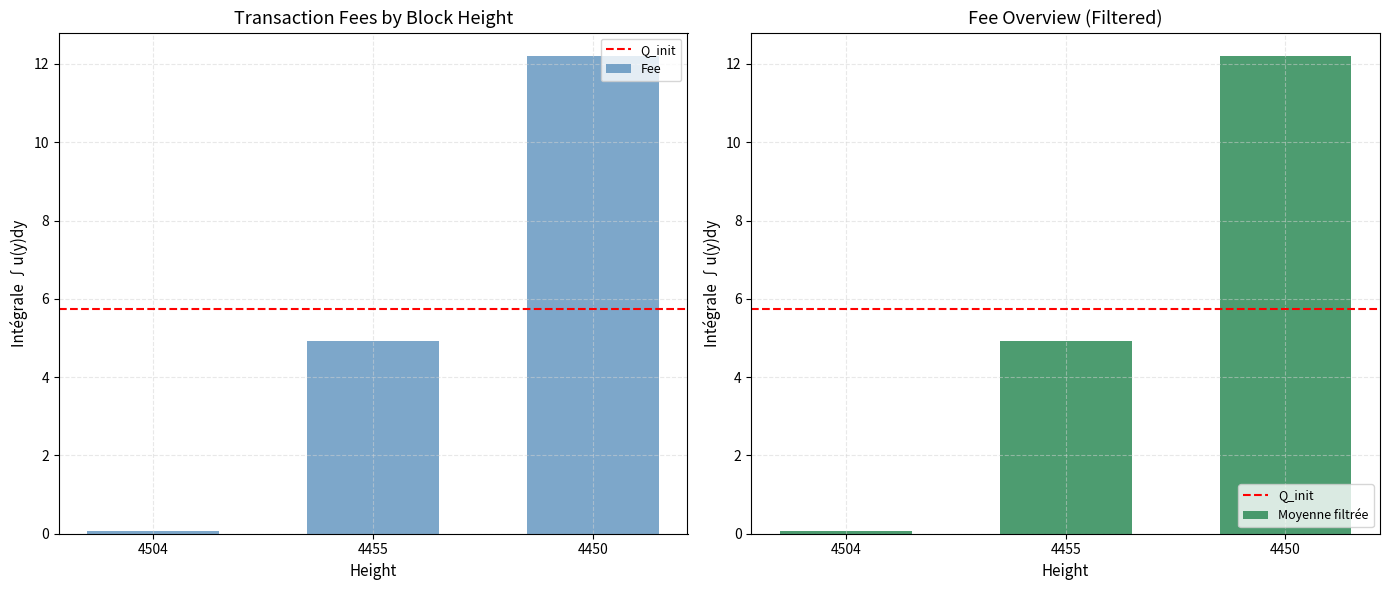

List the labels in order of value, largest first.

4450, 4455, 4504